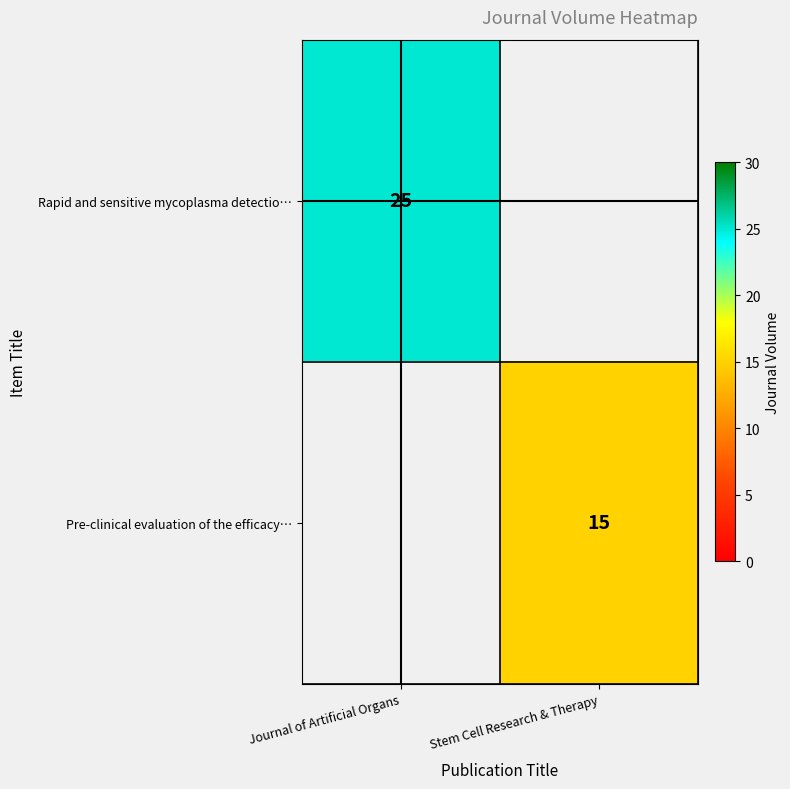

Is it true that Rapid and sensitive mycoplasma detectio… equals 35 at Journal of Artificial Organs?

False